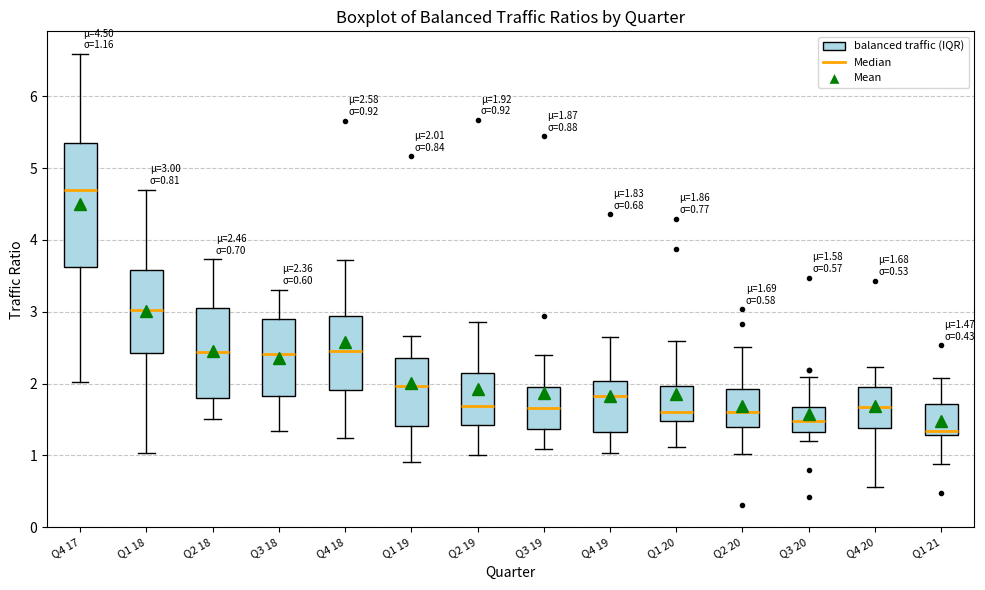

Which box's median line is the lowest?

Q1 21